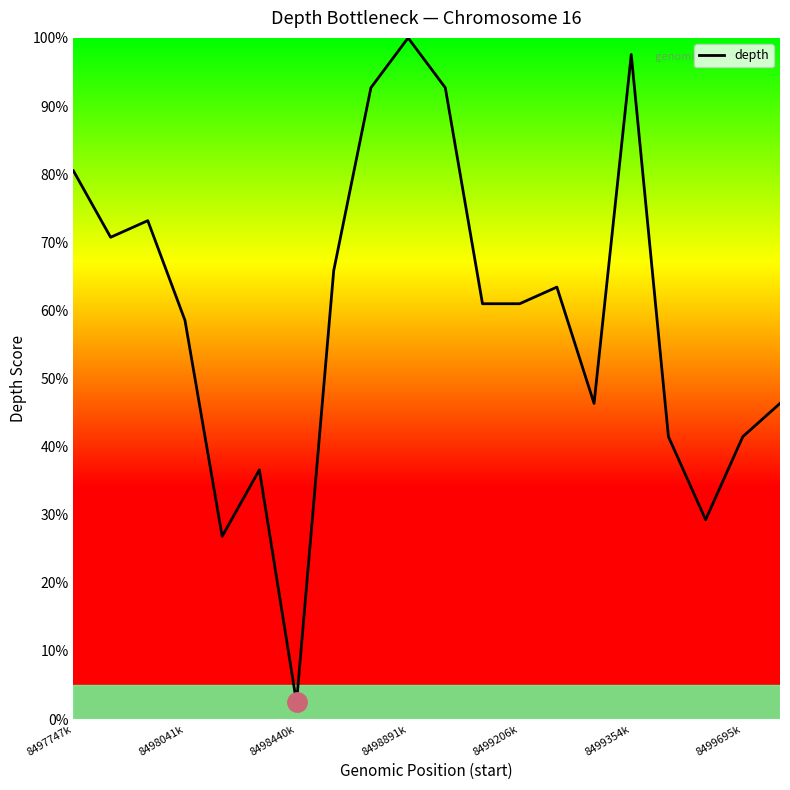

What is the difference between the maximum and minimum values?

97.6